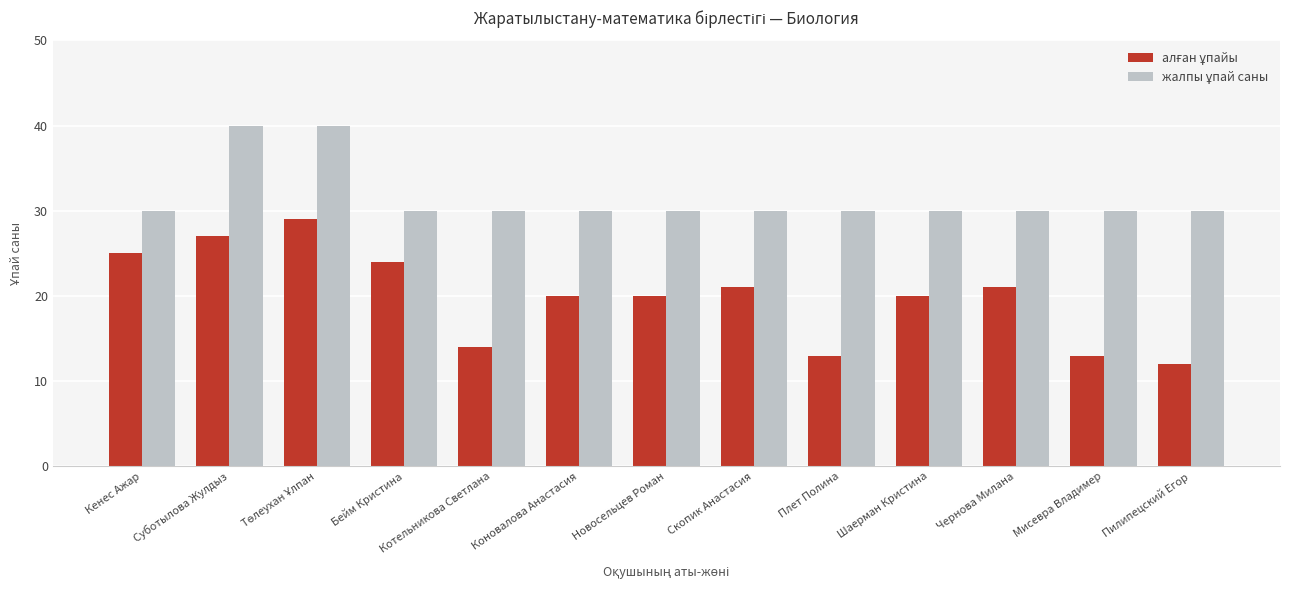

What is the total value across all series at Чернова Милана?

51